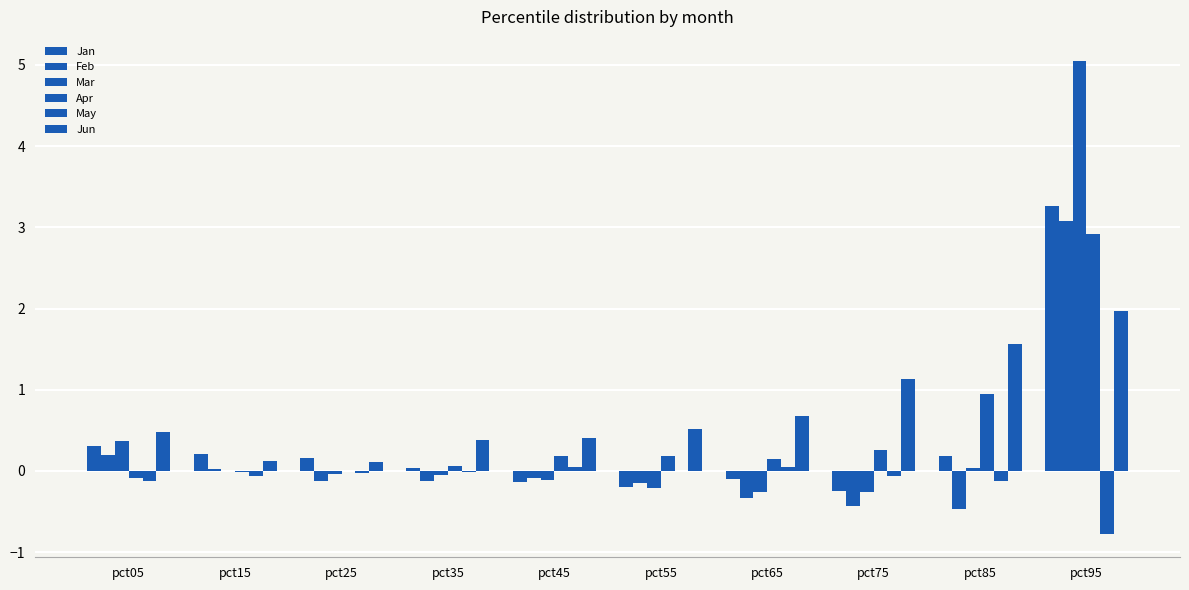

How many distinct data groups are displayed?

6